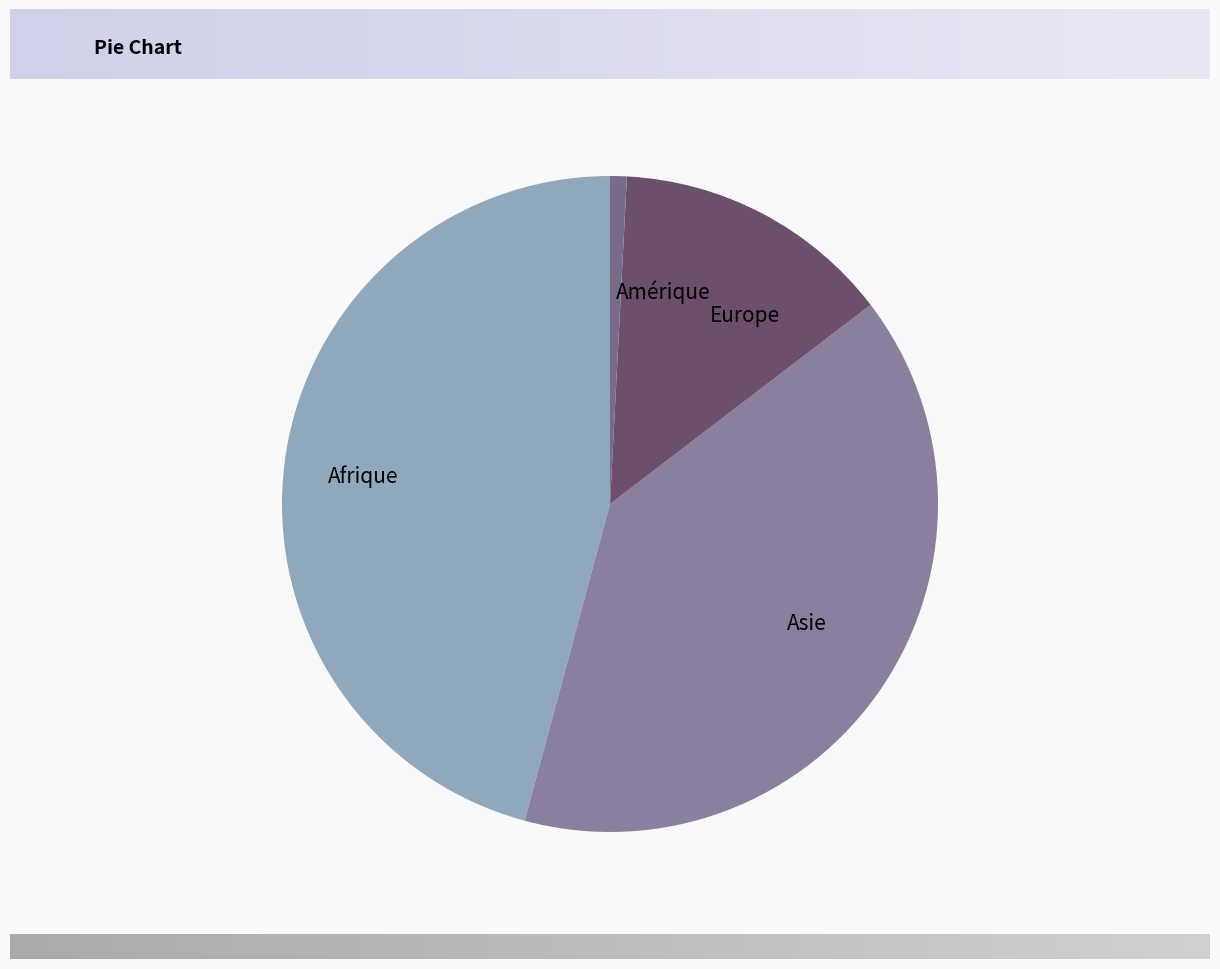

Combined, do Europe and Asie account for over 50%?

Yes